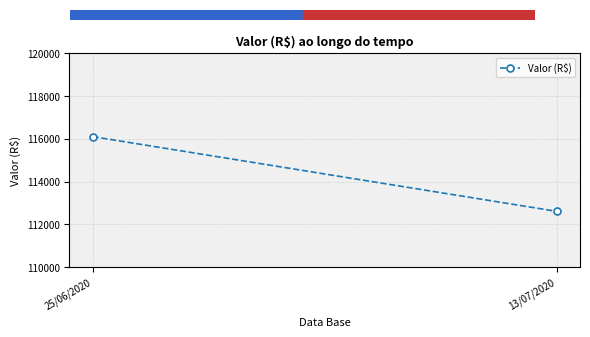

What is the change in value from 25/06/2020 to 13/07/2020?

-3500.4